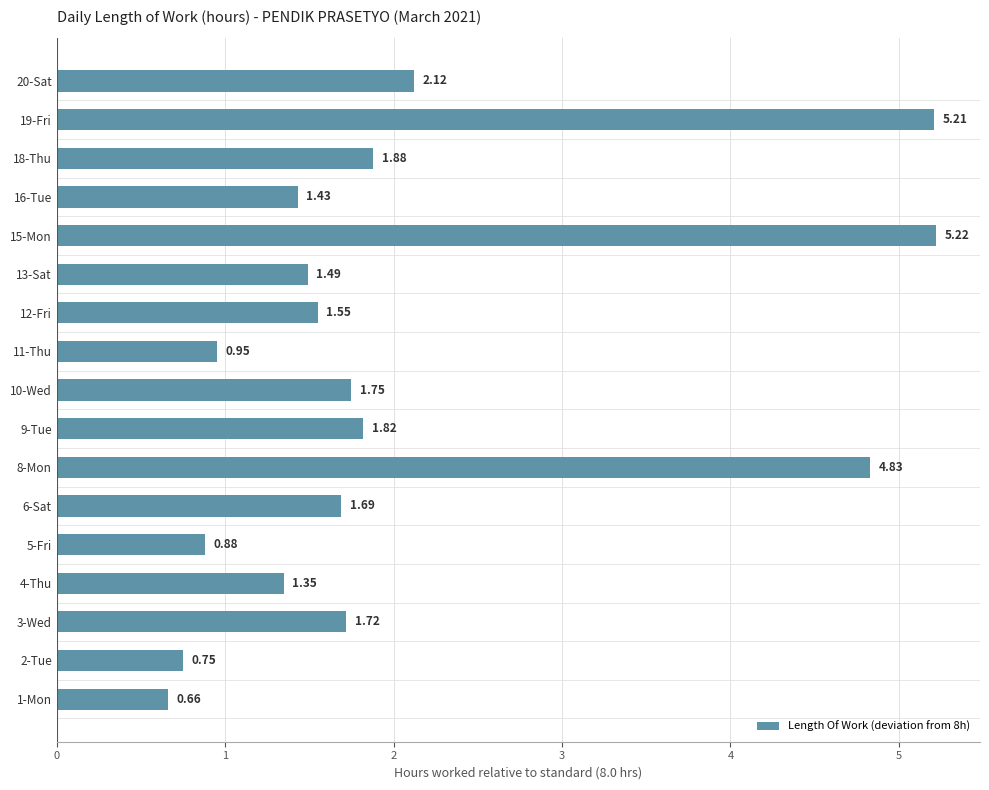

Rank the categories by value from highest to lowest.

15-Mon, 19-Fri, 8-Mon, 20-Sat, 18-Thu, 9-Tue, 10-Wed, 3-Wed, 6-Sat, 12-Fri, 13-Sat, 16-Tue, 4-Thu, 11-Thu, 5-Fri, 2-Tue, 1-Mon